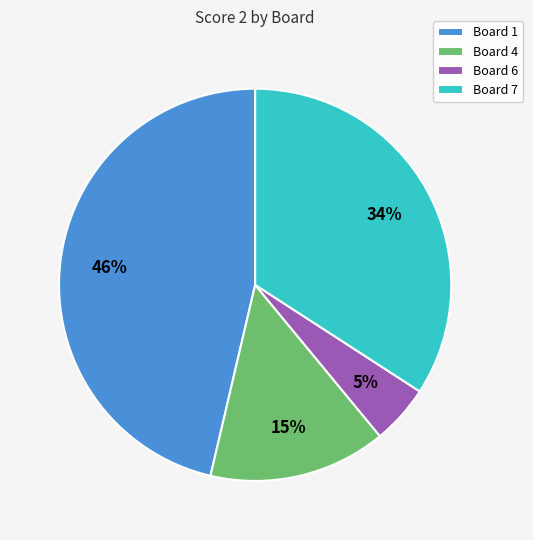

How many slices are in this pie chart?

4